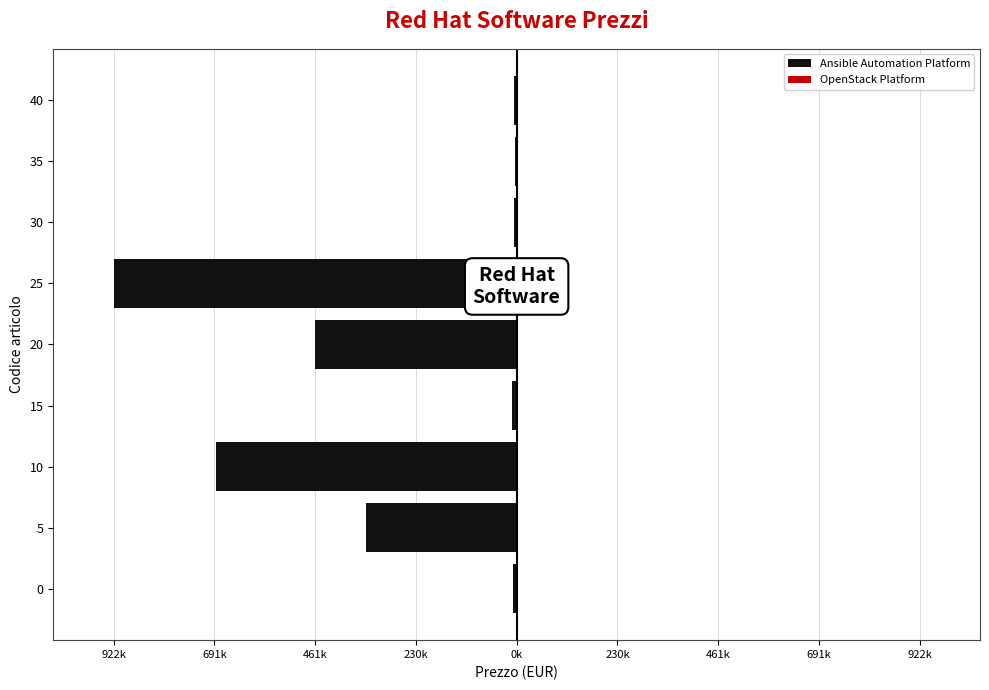

At 5, list the series in order from smallest to largest.

Ansible Automation Platform, OpenStack Platform